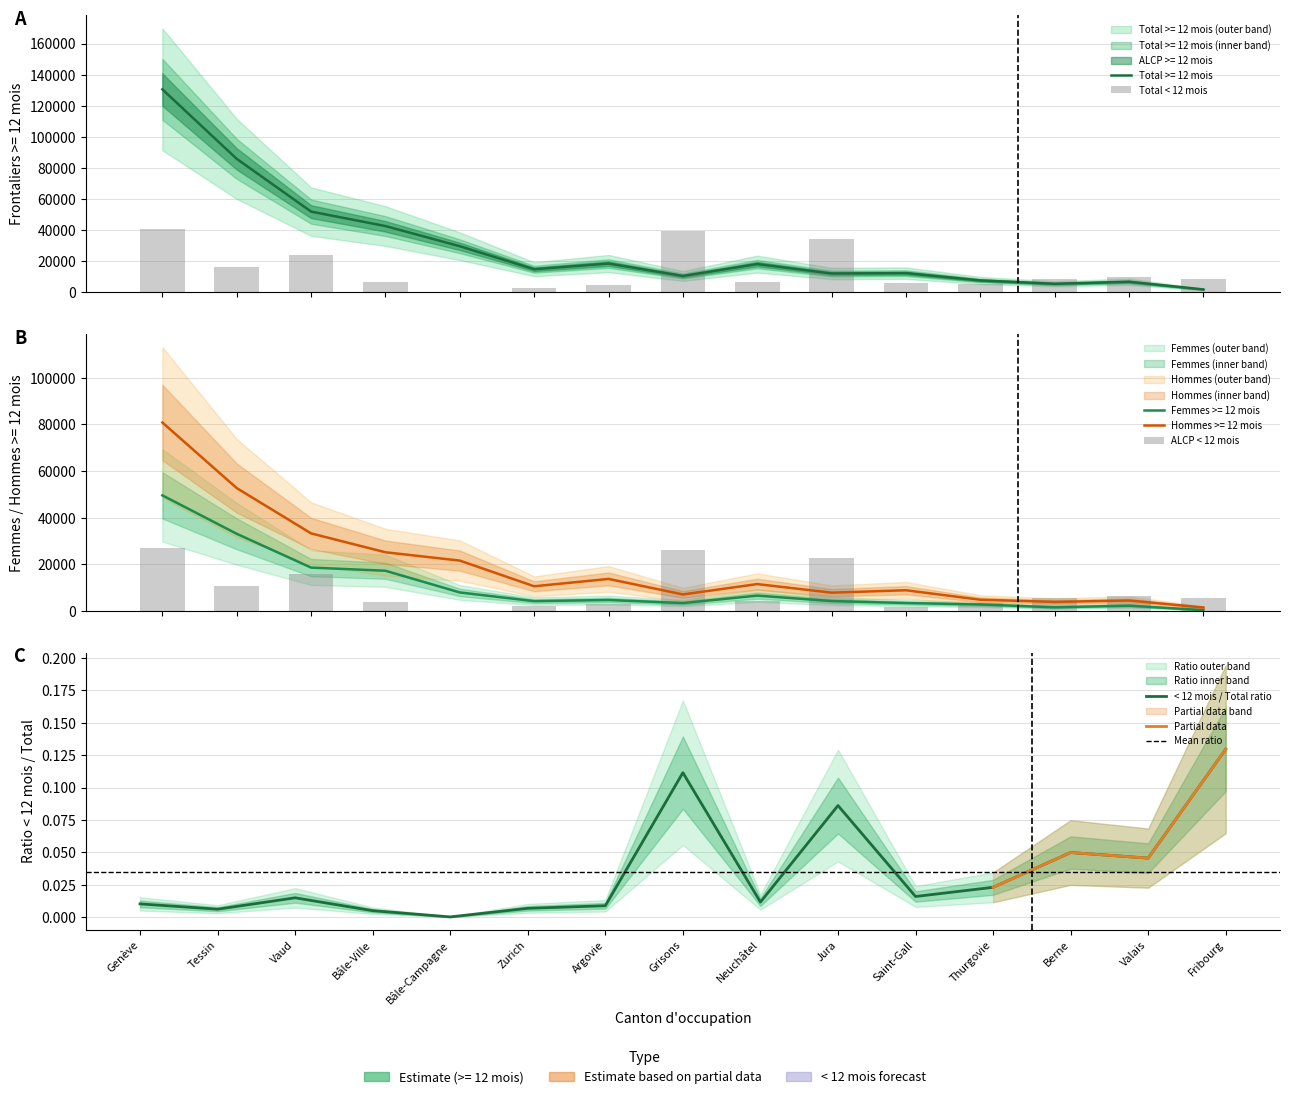

The Femmes >= 12 mois series shows 7222 at Zurich. True or false?

False